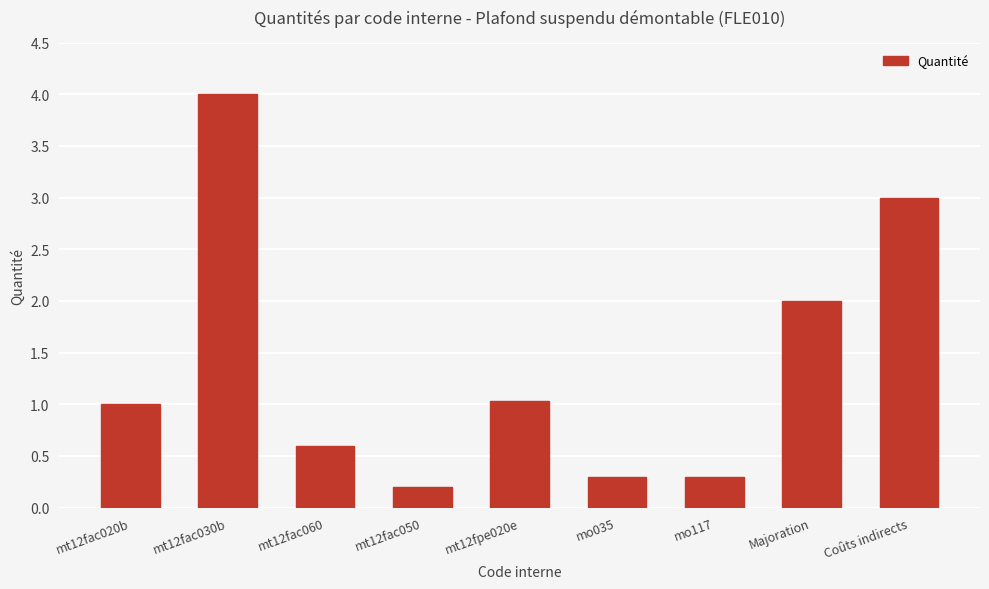

Is it true that the value at Coûts indirects is 3.0?

True